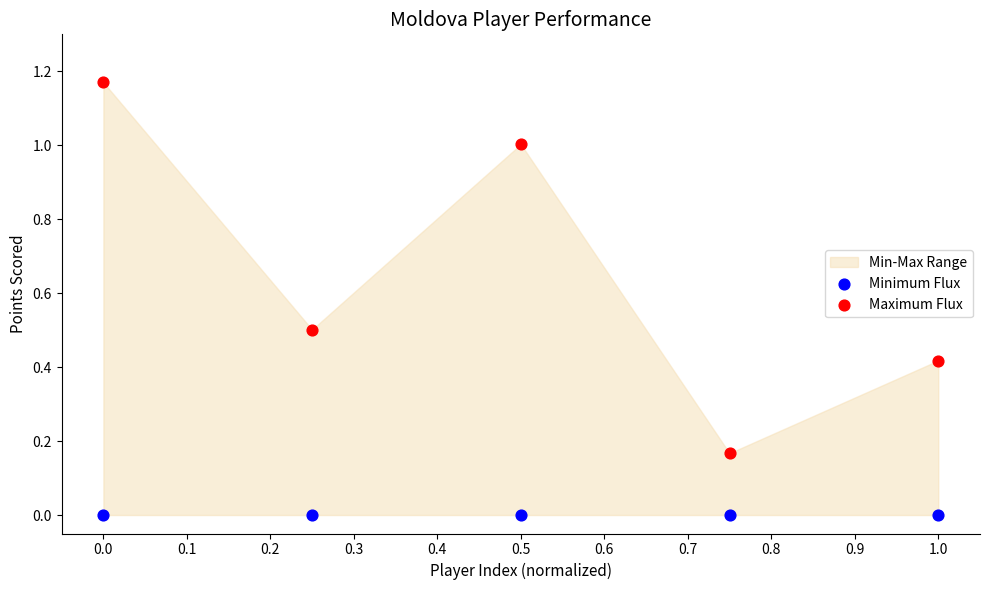

Across all data points, what is the average X value?

0.5